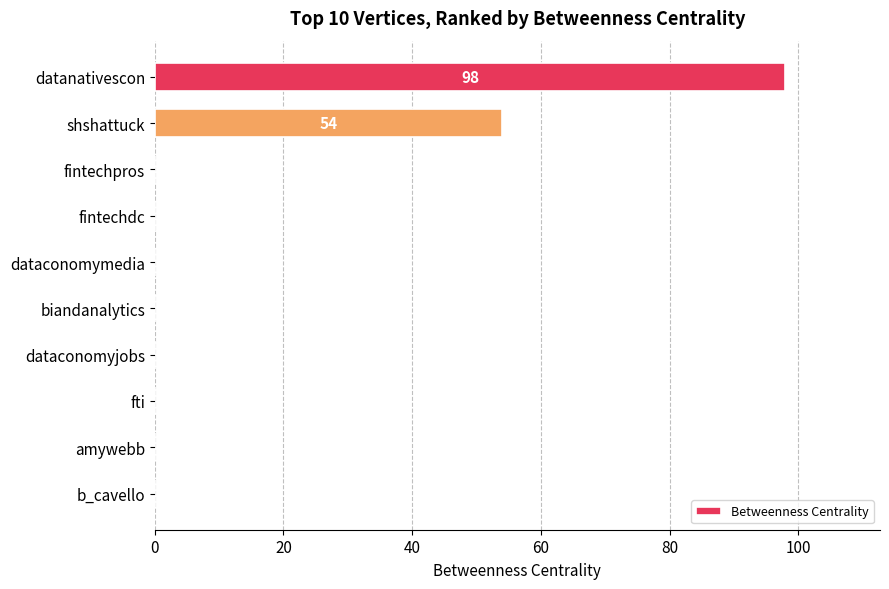

At which label is the value closest to 49?

shshattuck